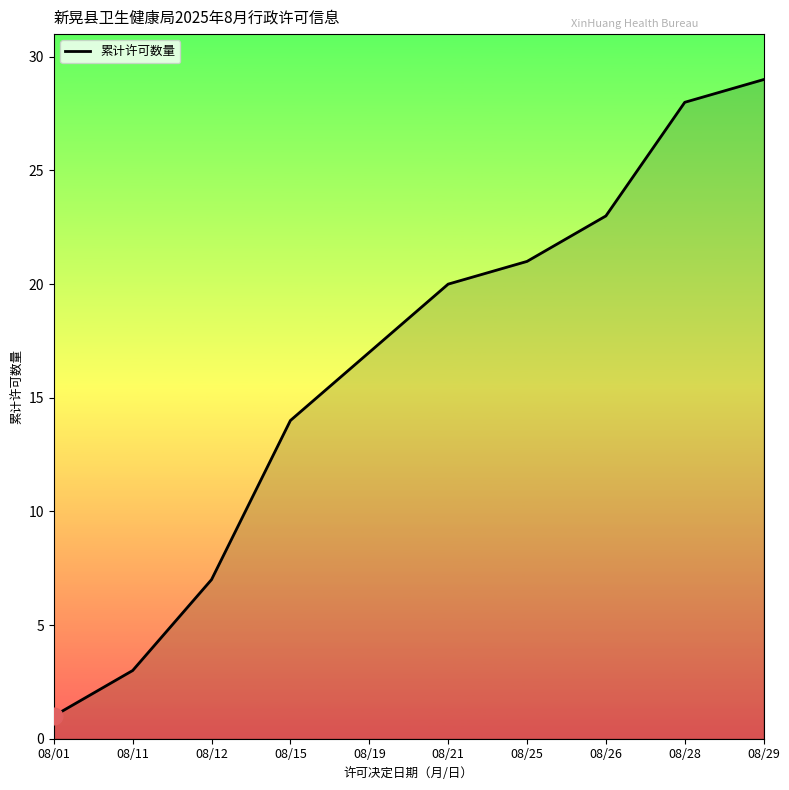

How many lines are shown in the chart?

1